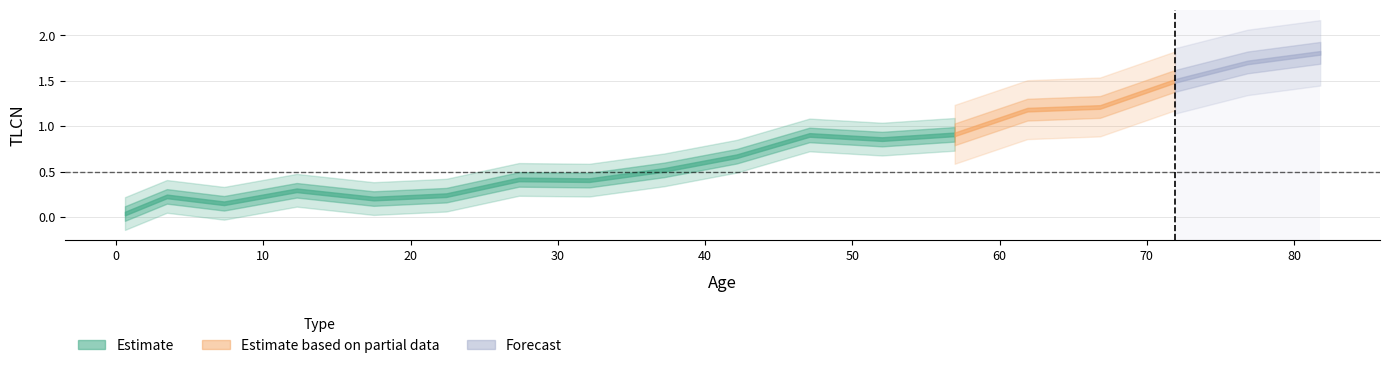

Rank the categories by value from highest to lowest.

81.77655, 76.84319, 71.90642, 66.81737, 61.88663, 56.94749, 47.08786, 52.01597, 42.15004, 37.2151, 27.35205, 32.13209, 12.26002, 22.41633, 3.44398, 17.48533, 7.32535, 0.59911